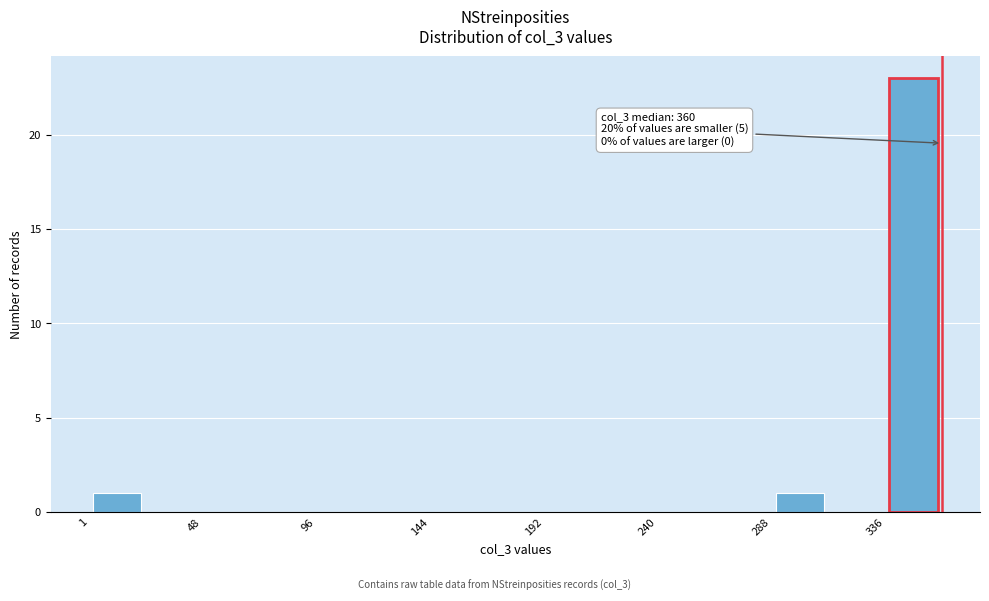

Over which range of the x-axis is the bar tallest?

335 to 360